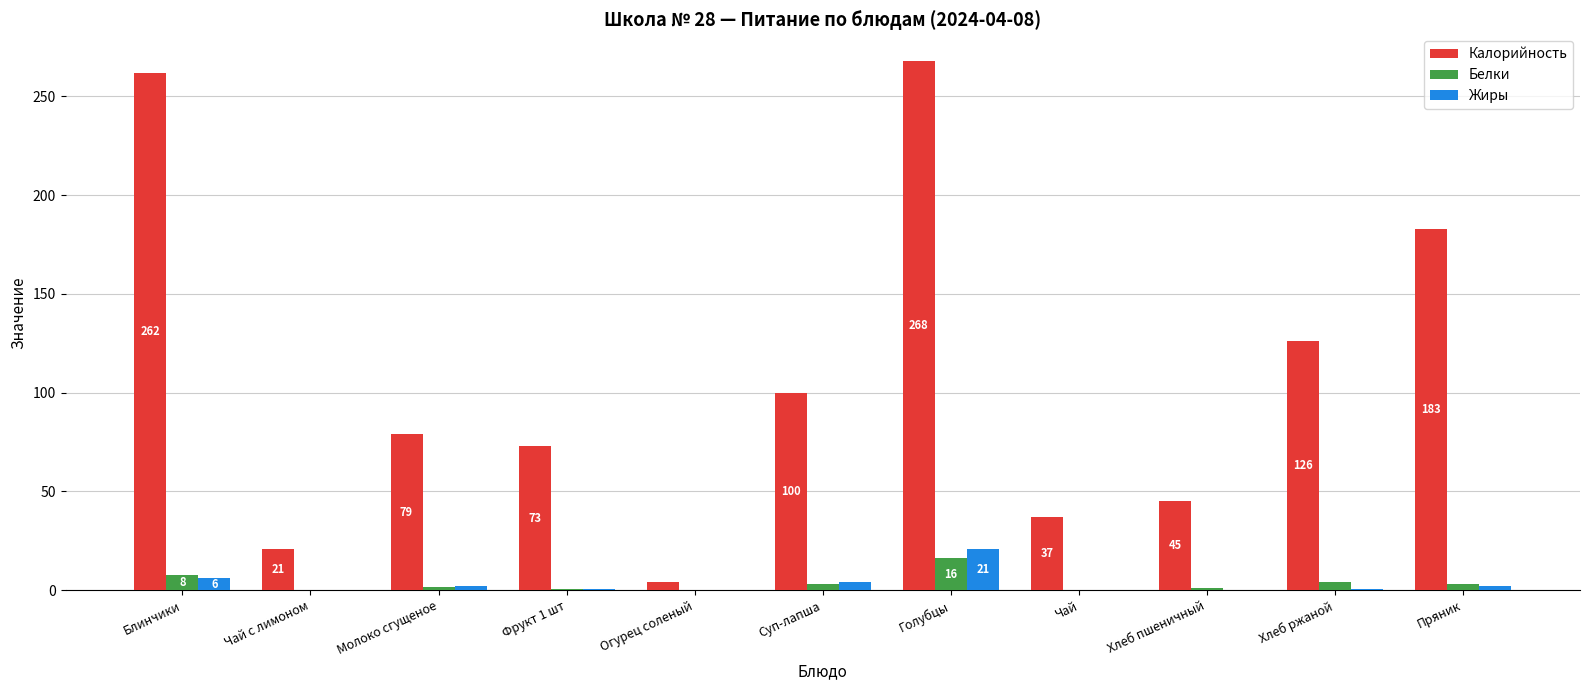

Which category has the highest value in the Белки series?

Голубцы